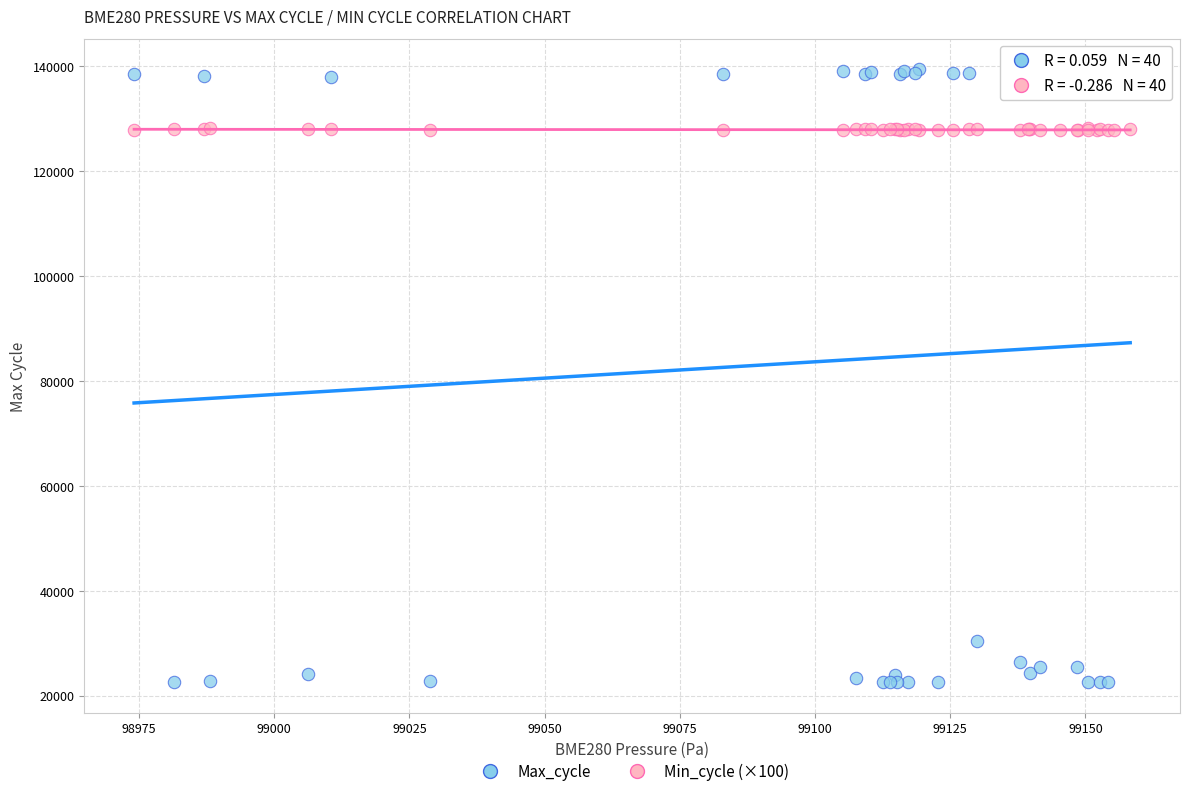

Which series contains the lowest Y value?

Max_cycle